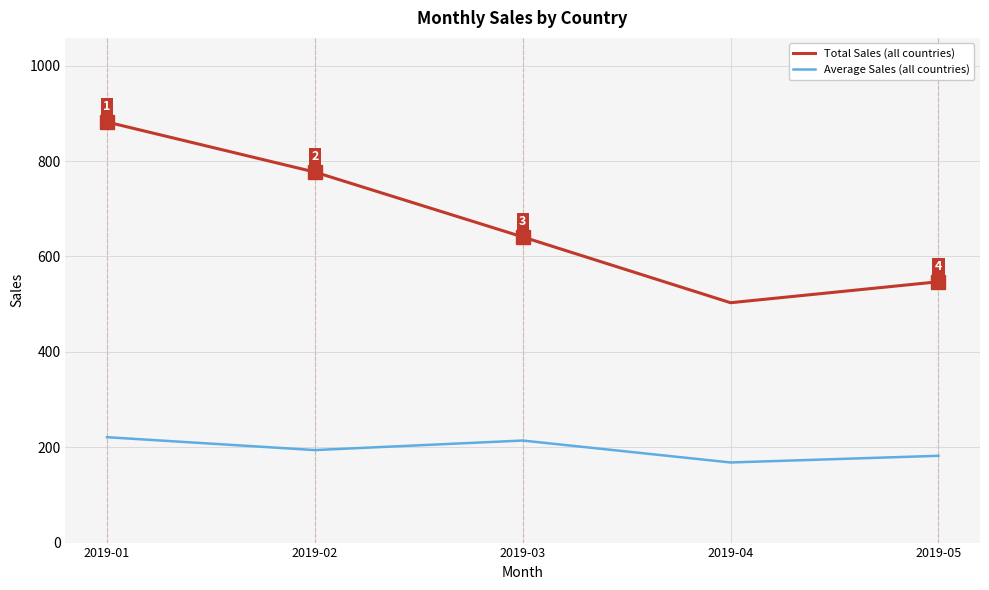

At which label does Average Sales (all countries) reach its minimum?

2019-04